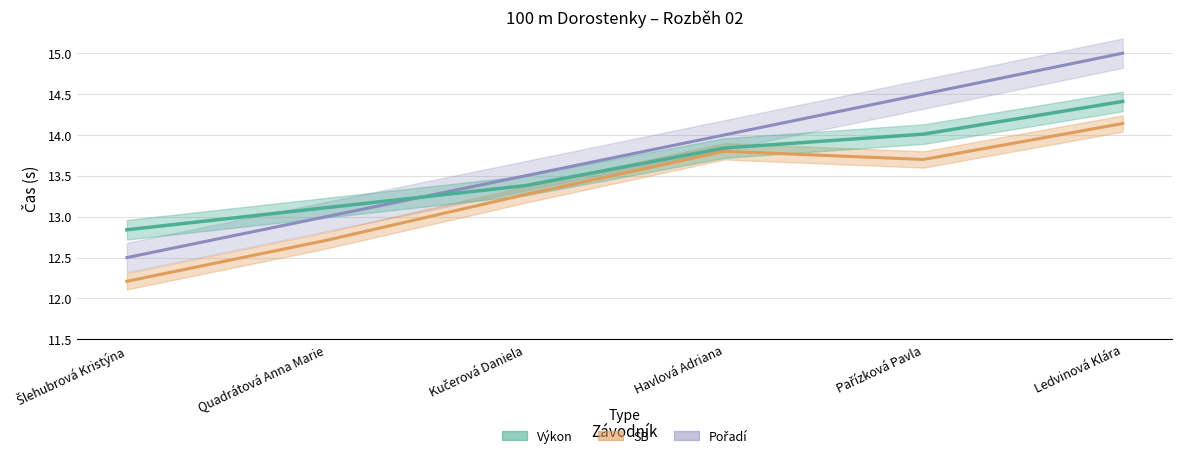

True or false: SB and Pořadí intersect in this chart.

False